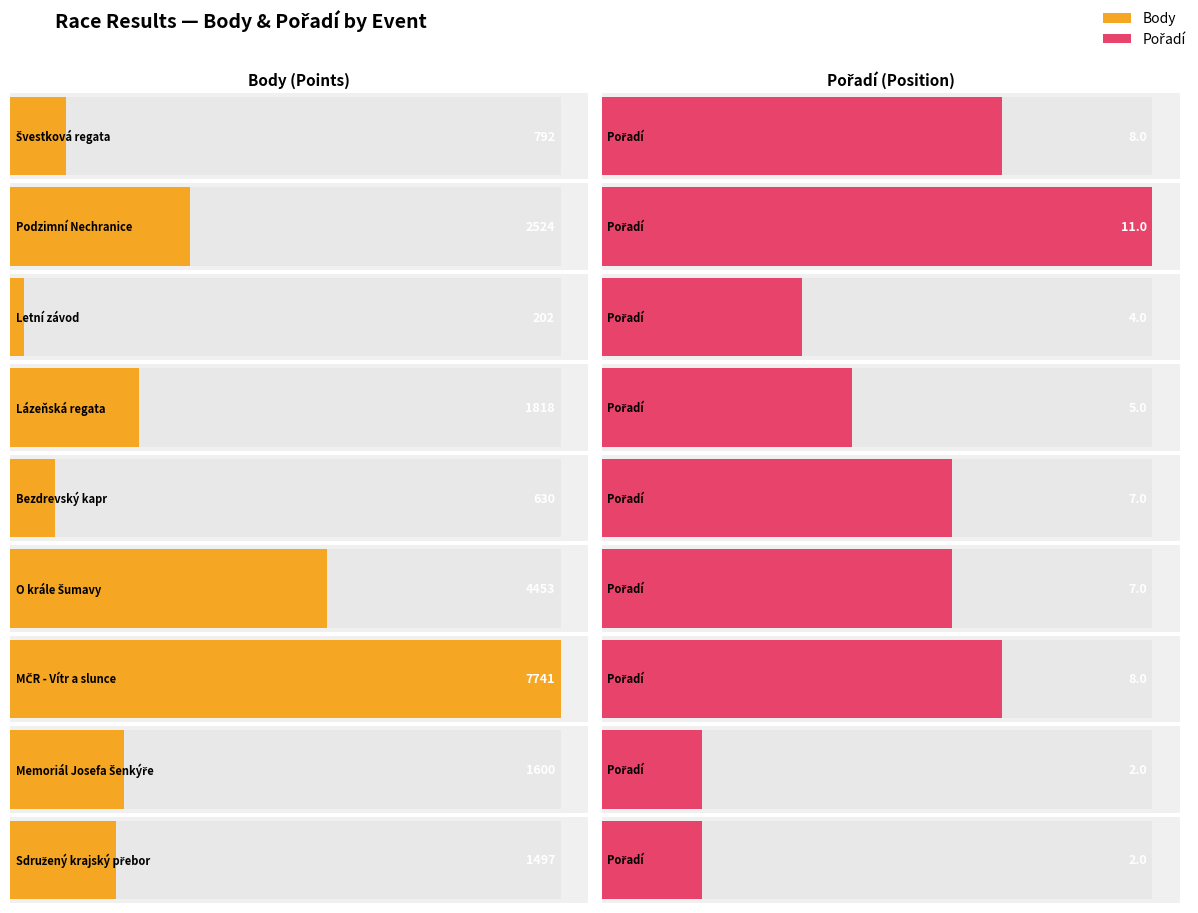

Reading left to right, transcribe all the data shown in this chart.

Body: 792	2524	202	1818	630	4453	7741	1600	1497
Pořadí: 8	11	4	5	7	7	8	2	2